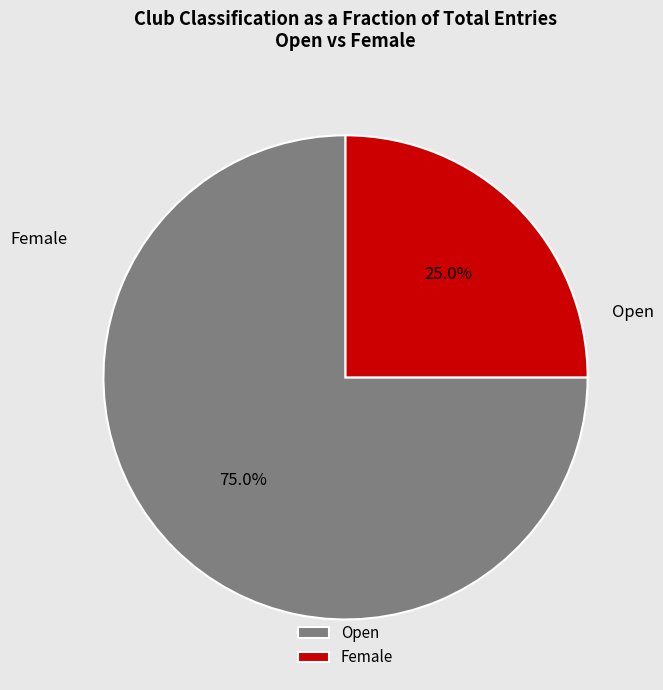

Combined, what portion of the pie is Female and Open?

100.0%